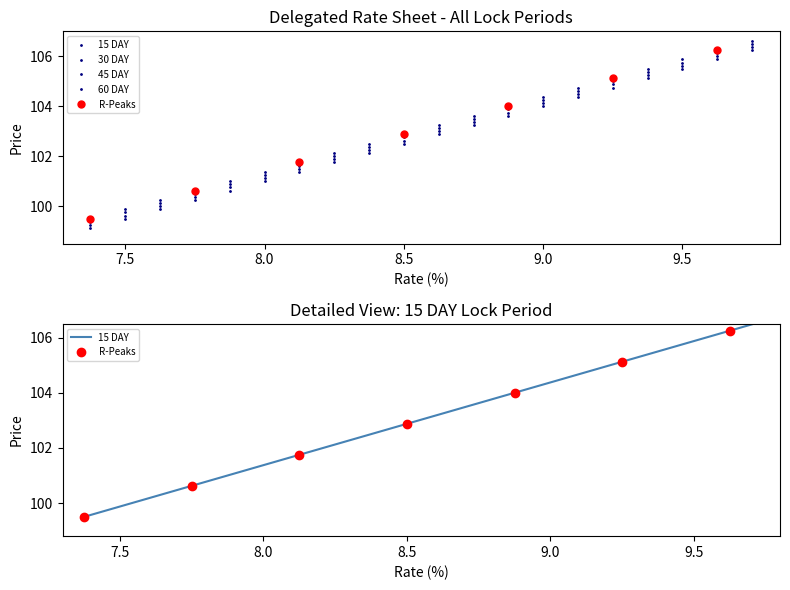

True or false: 60 DAY and 15 DAY intersect in this chart.

False